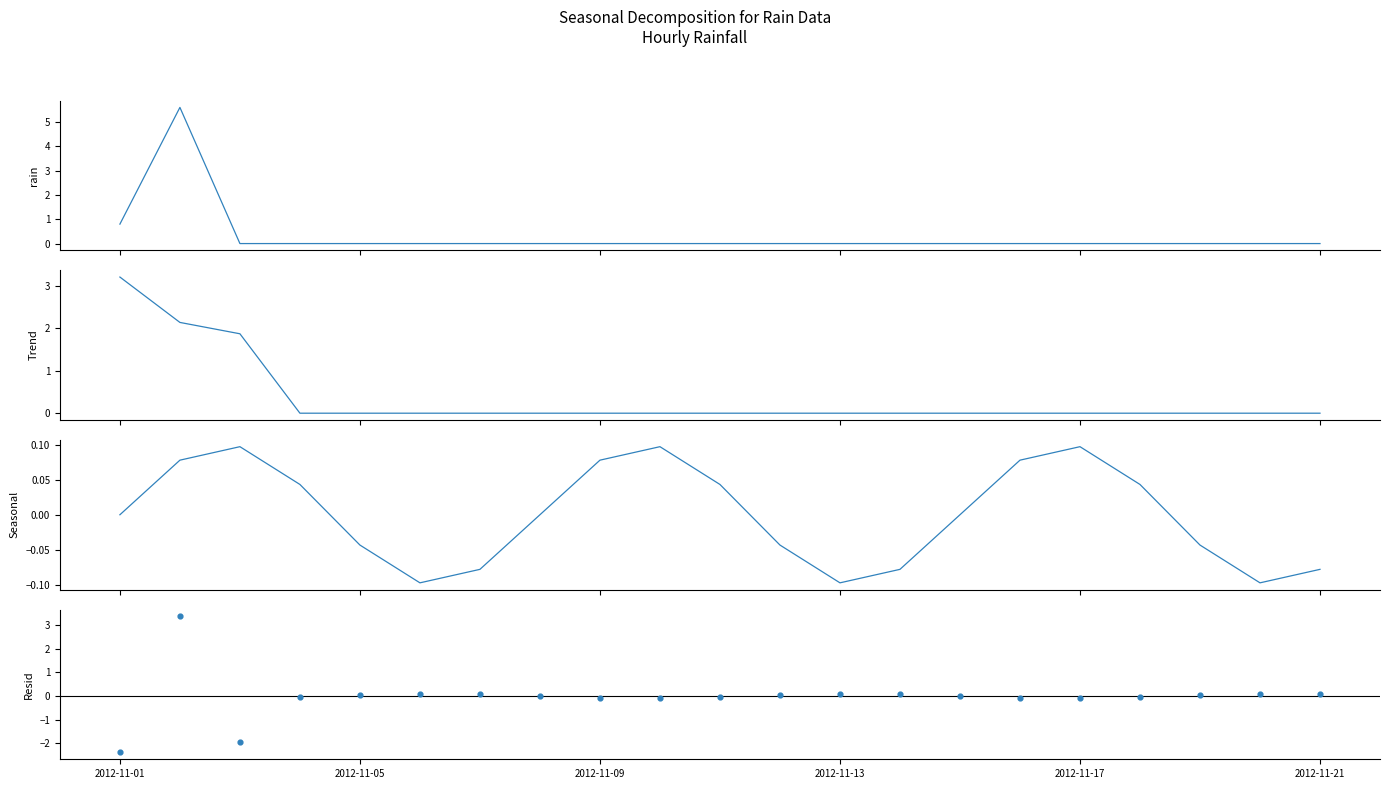

At how many categories does at least one series exceed -2?

21